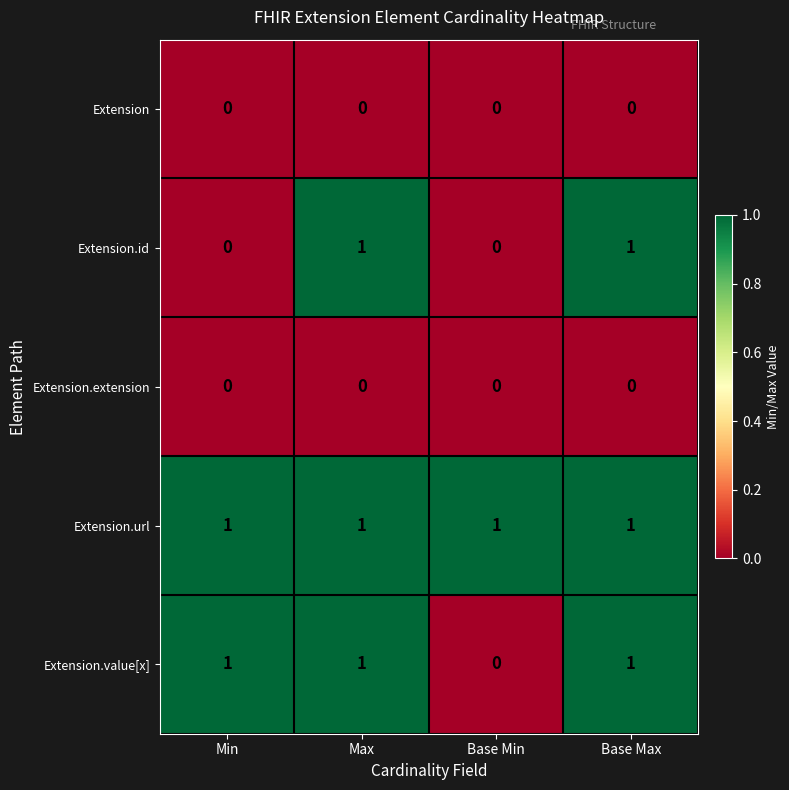

Between Min and Base Min, which series saw the biggest shift?

Extension.value[x]